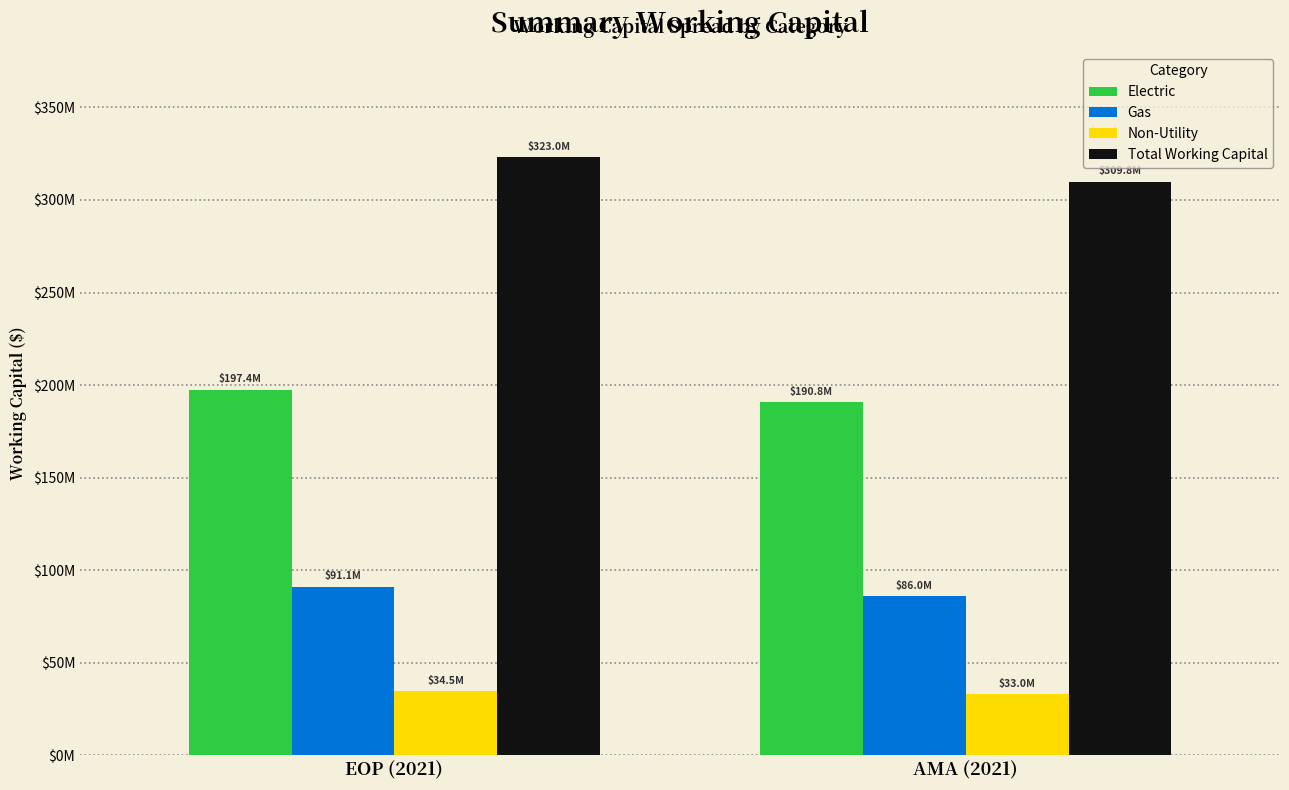

The Gas series shows 56417176.3 at AMA (2021). True or false?

False